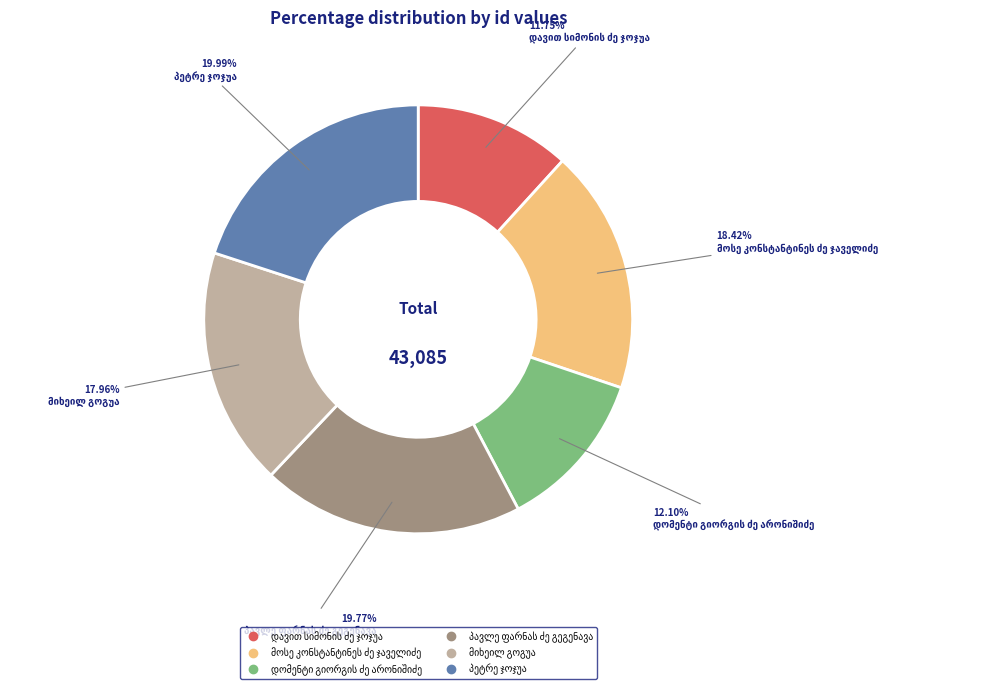

Is there any slice that represents more than half of the pie?

No